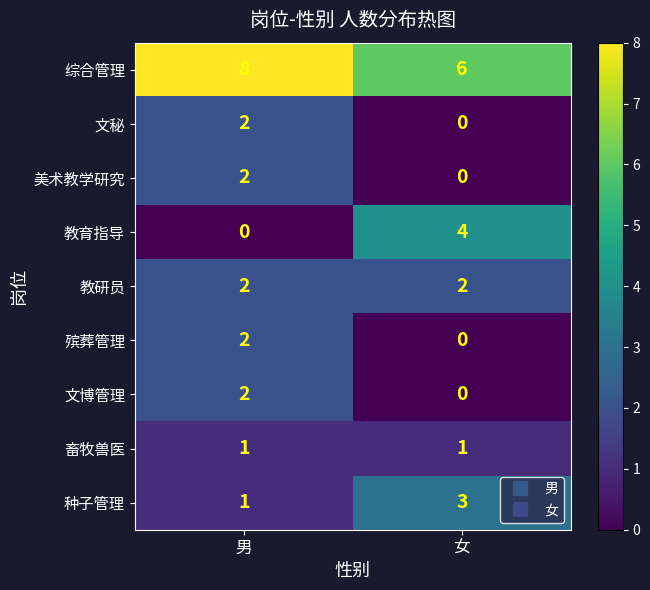

True or false: 美术教学研究 has a value of 3 at 男.

False